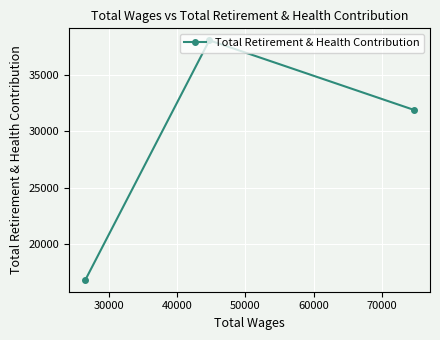

What is the smallest value displayed?

16881